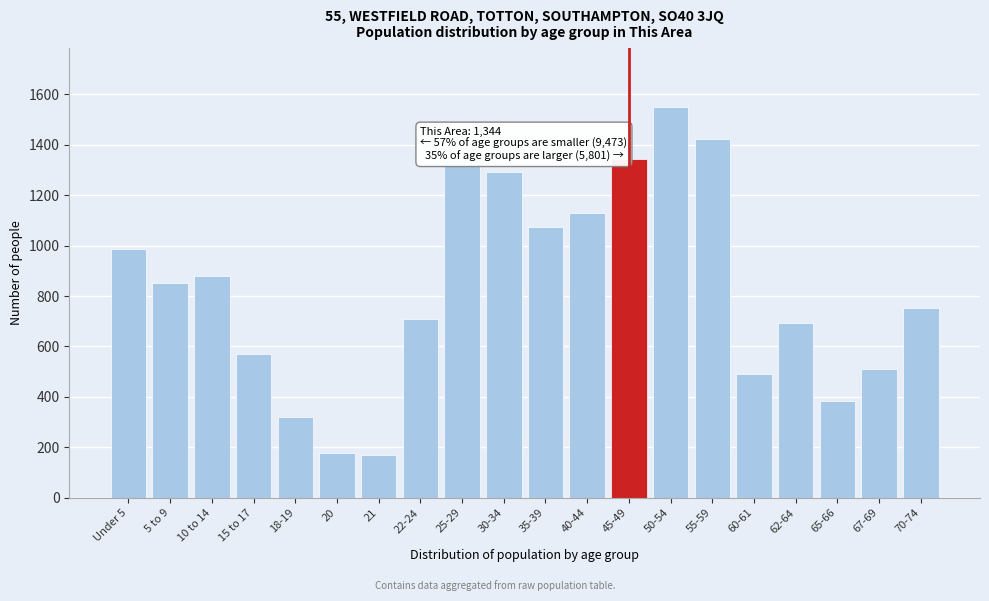

Reading left to right, list all the values displayed in this chart.

Under 5=987	5 to 9=853	10 to 14=878	15 to 17=571	18-19=319	20=178	21=169	22-24=709	25-29=1315	30-34=1291	35-39=1075	40-44=1128	45-49=1344	50-54=1550	55-59=1422	60-61=489	62-64=694	65-66=384	67-69=509	70-74=753